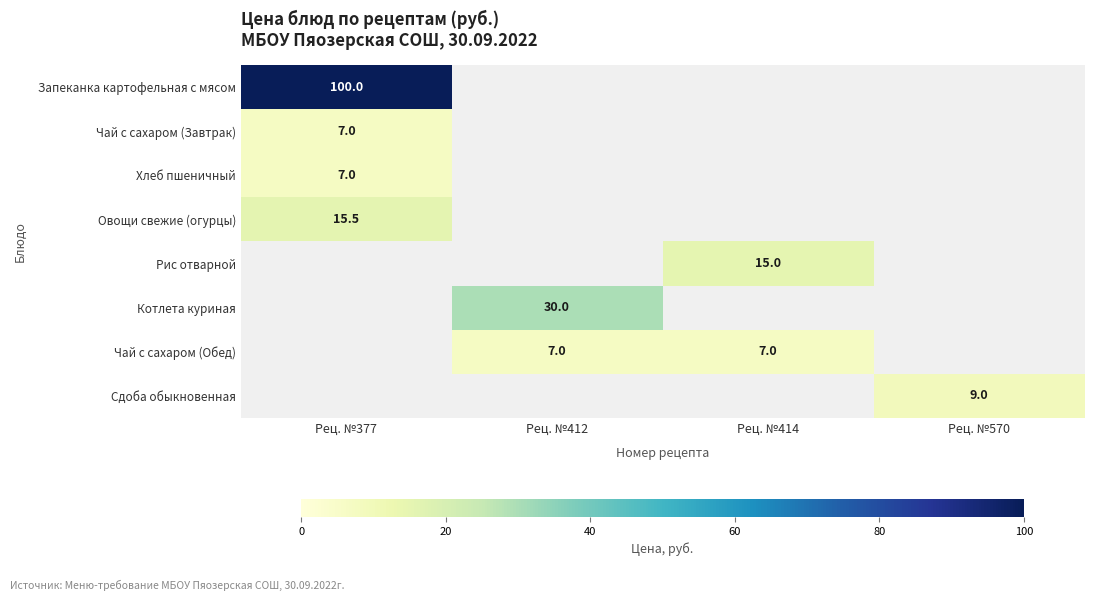

At how many categories does at least one series exceed 89?

1